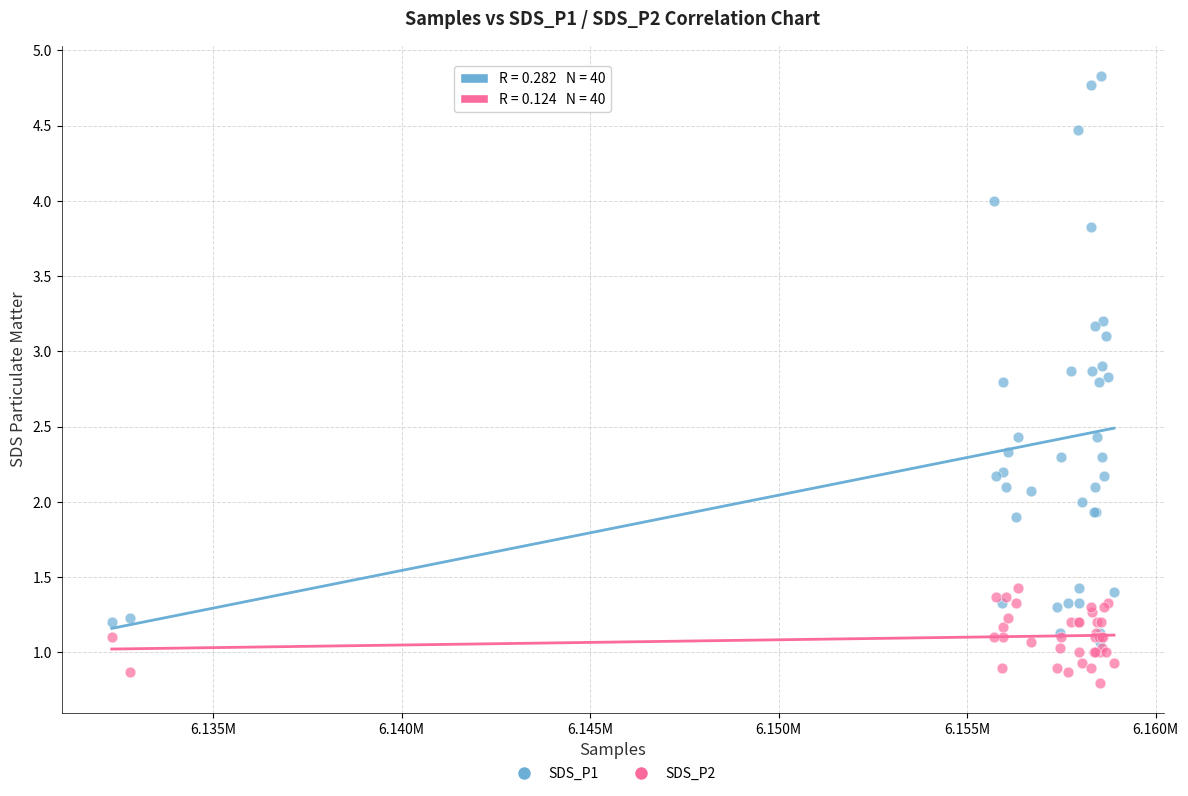

Which series has the largest Y range (max minus min)?

SDS_P1